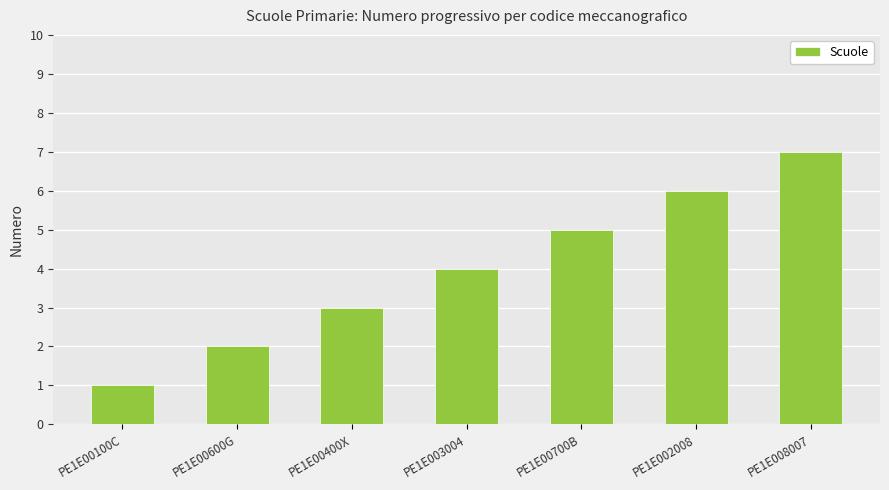

Where is the data nearest to the value 4?

PE1E003004